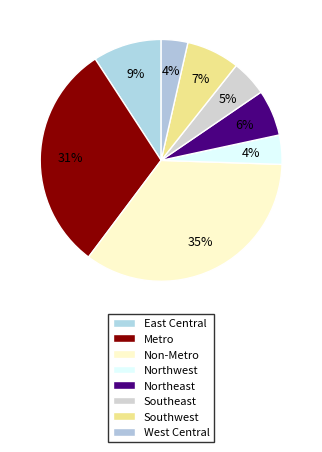

Which slice is the largest?

Non-Metro